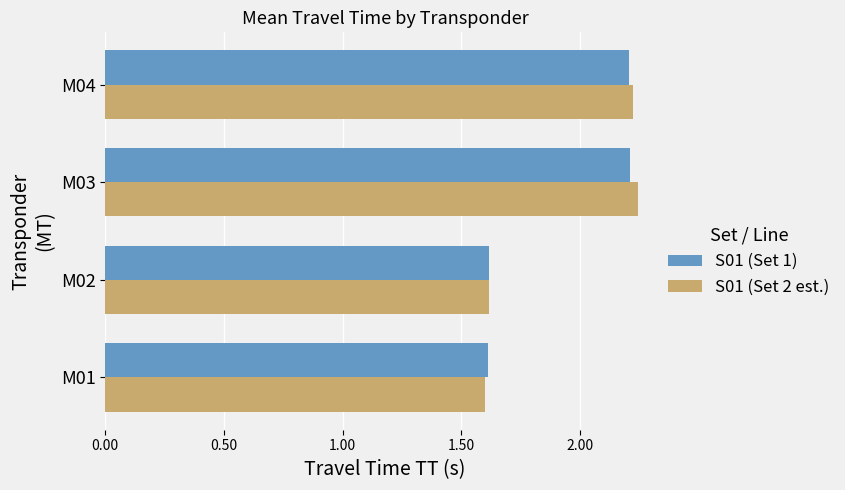

How many categories are shown in the chart?

4